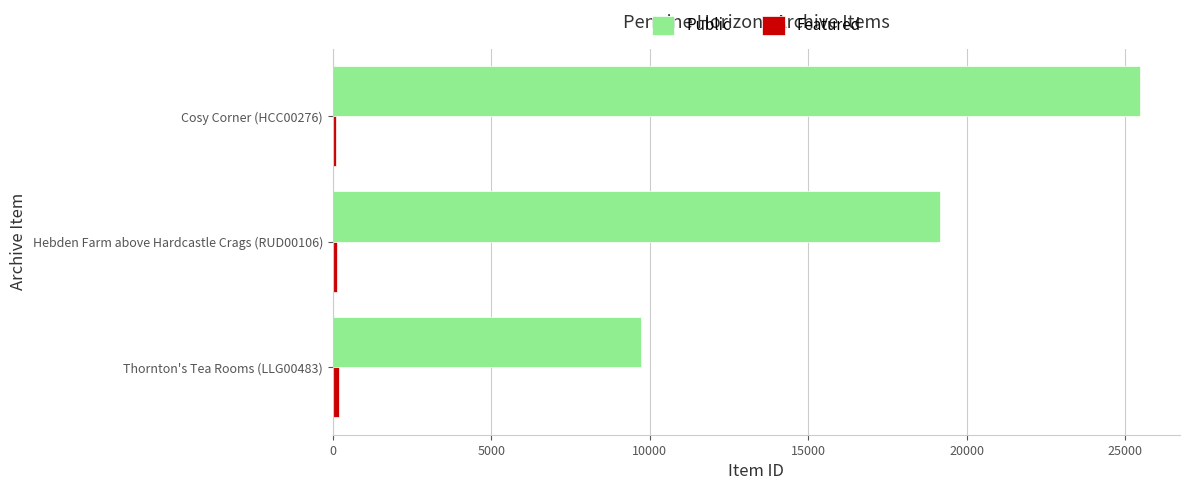

Where is Public nearest to the value 17583?

Hebden Farm above Hardcastle Crags (RUD00106)